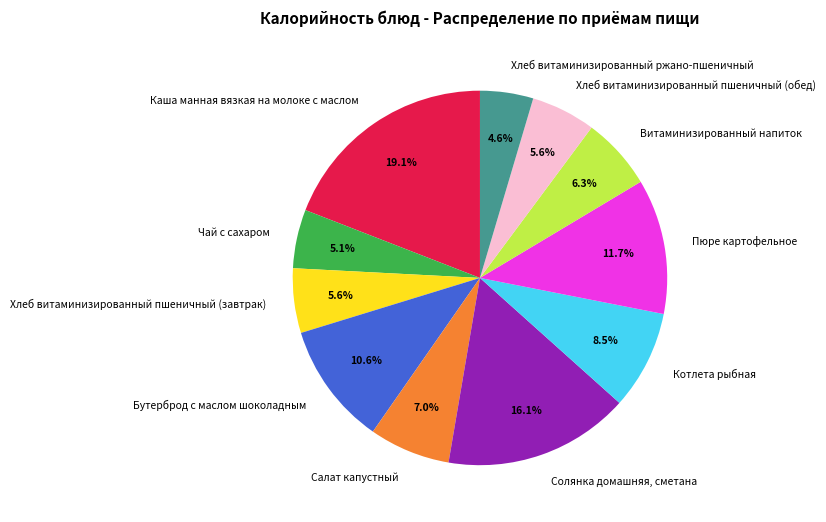

Which slice is the largest?

Каша манная вязкая на молоке с маслом